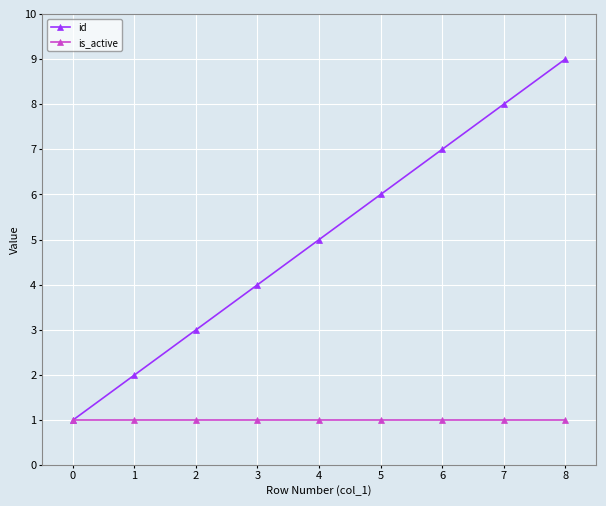

How many data points in id are less than 5?

4